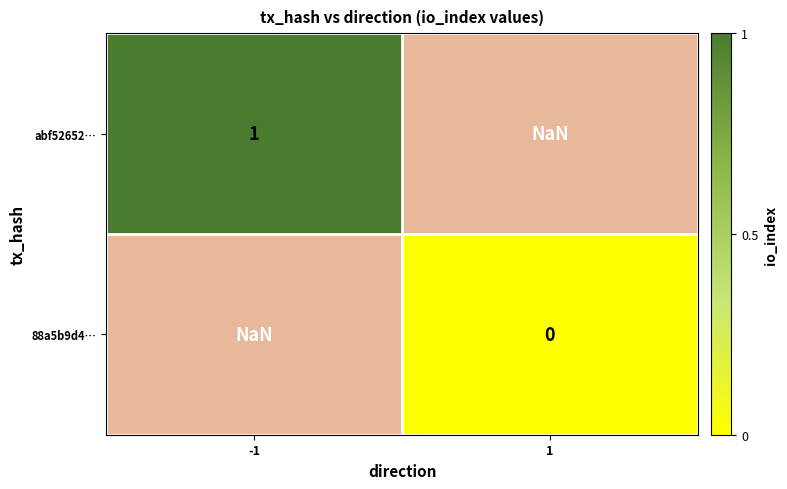

Is it true that abf52652… equals 1.0 at -1?

True